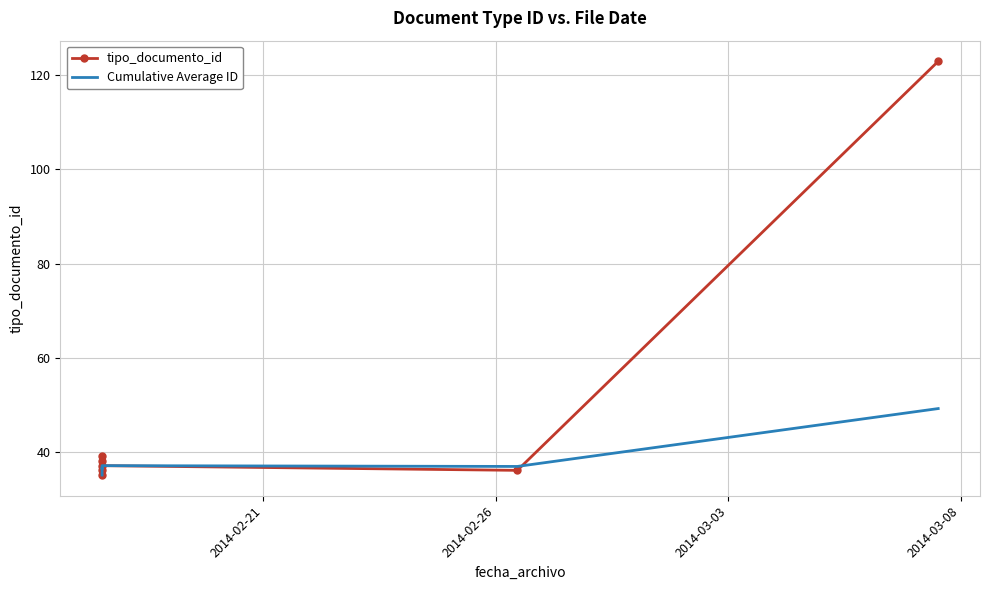

Where do Cumulative Average ID and tipo_documento_id first cross each other?

2014-02-26 and 2014-03-03